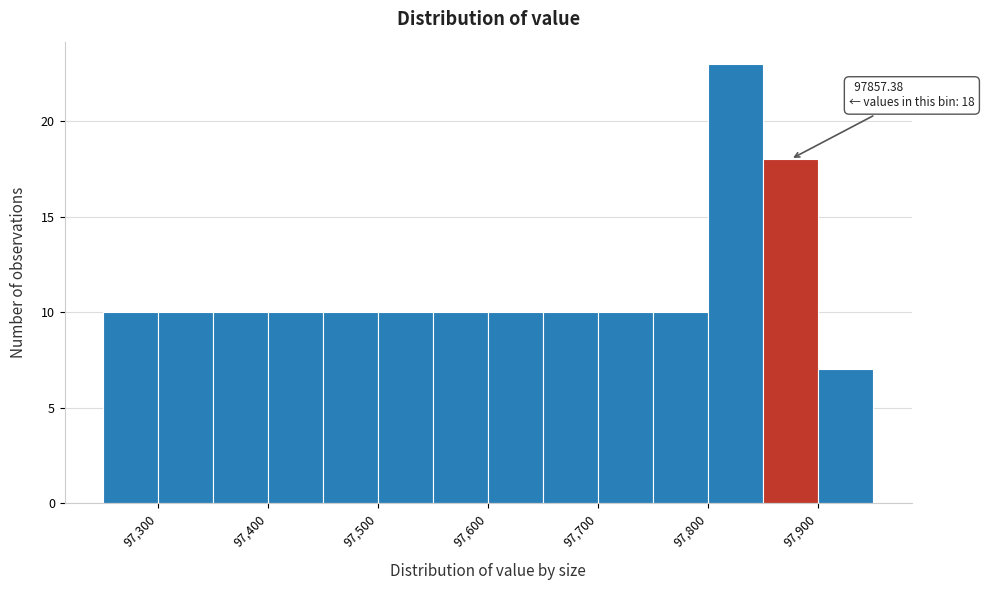

Which range on the x-axis has the tallest bar?

97800 to 97850